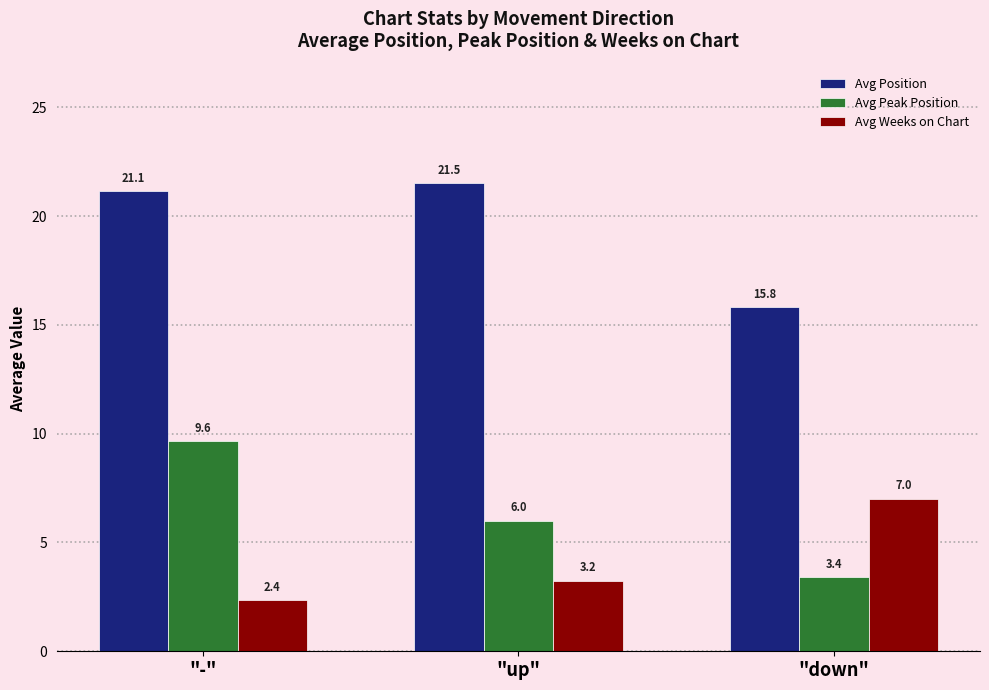

How many values in the Avg Peak Position series are below 6?

1